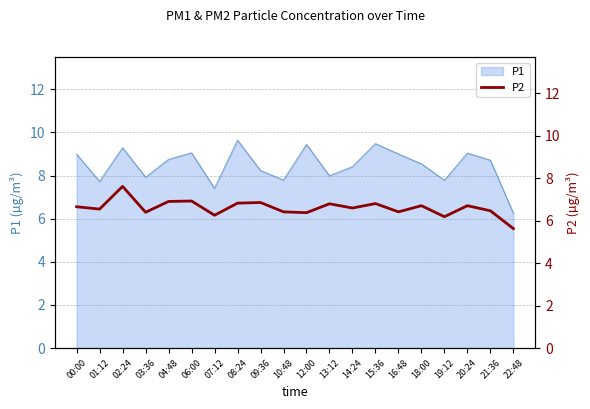

The P1 series shows 4.7 at 10:48. True or false?

False